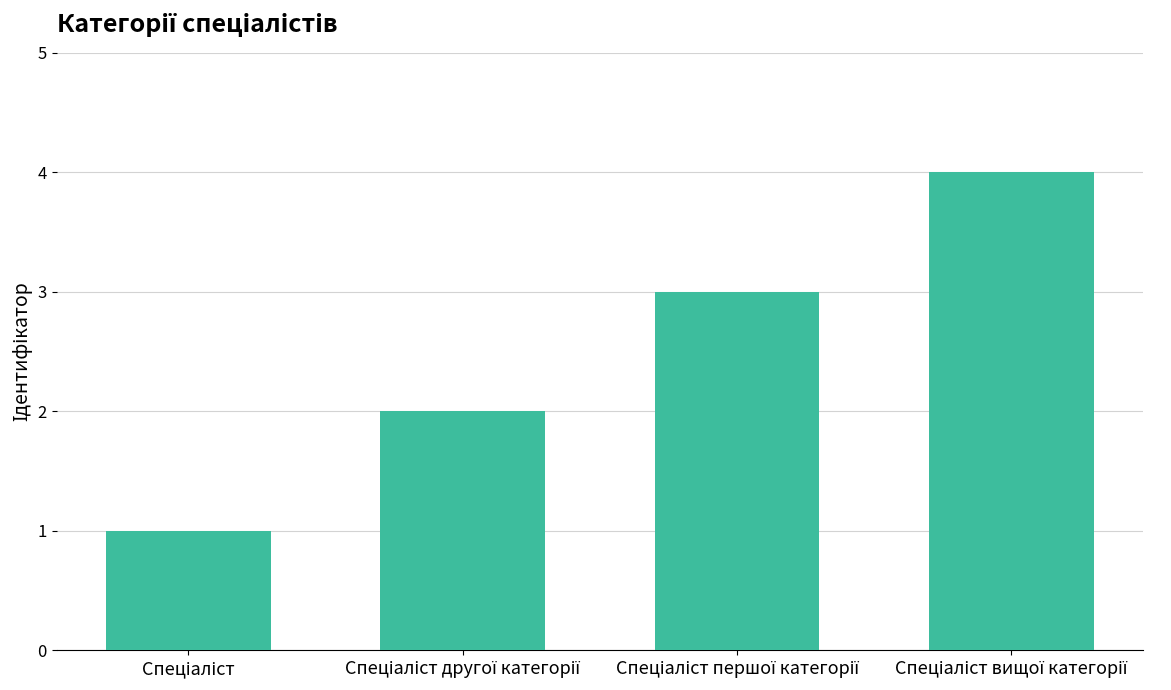

What is the sum of all values?

10